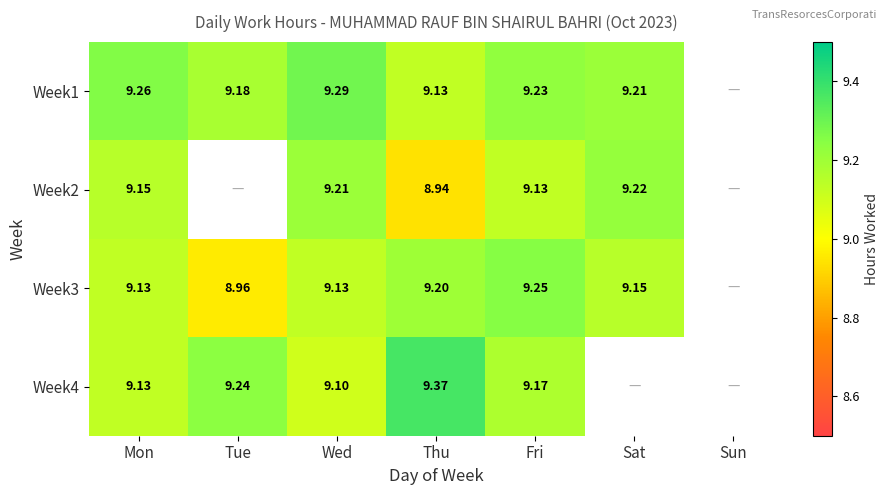

True or false: Week4 has a value of 6.4 at Tue.

False